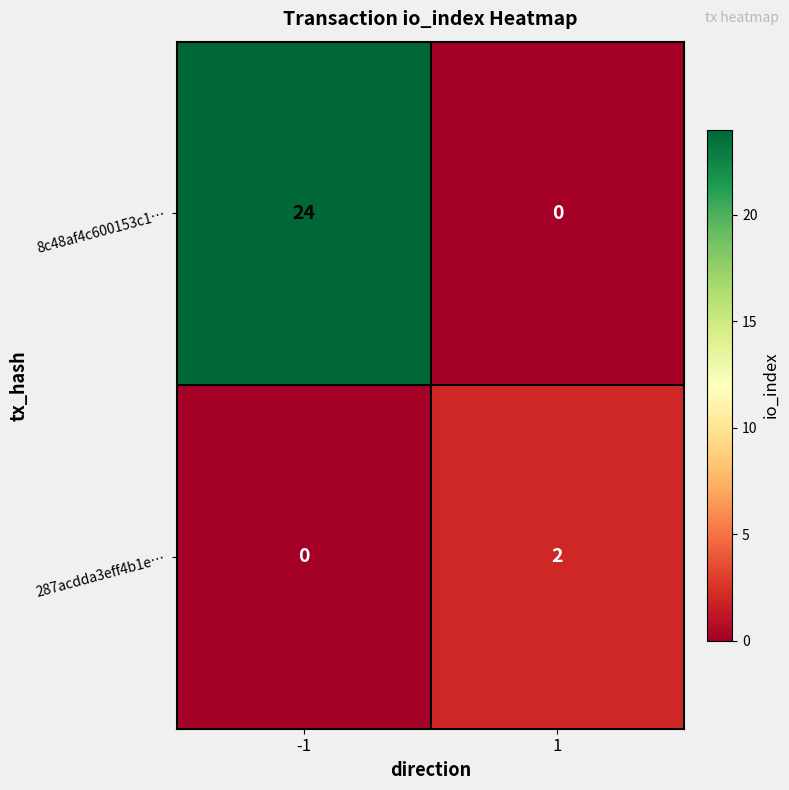

Reading left to right, list all the values displayed in this chart.

8c48af4c600153c1…: -1=24	1=0
287acdda3eff4b1e…: -1=0	1=2